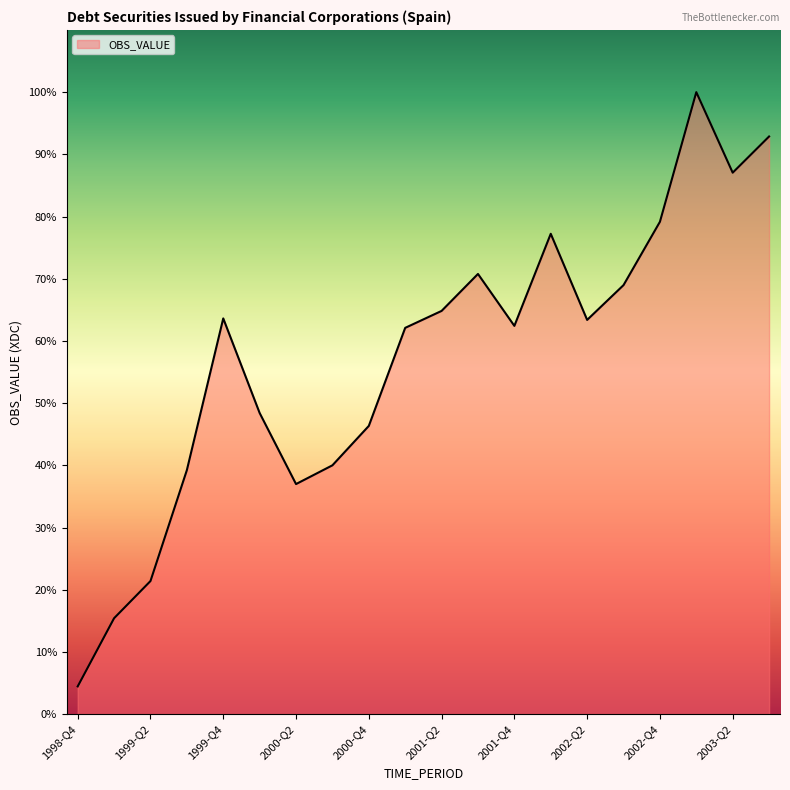

Does the chart display data point markers on the line(s)?

No